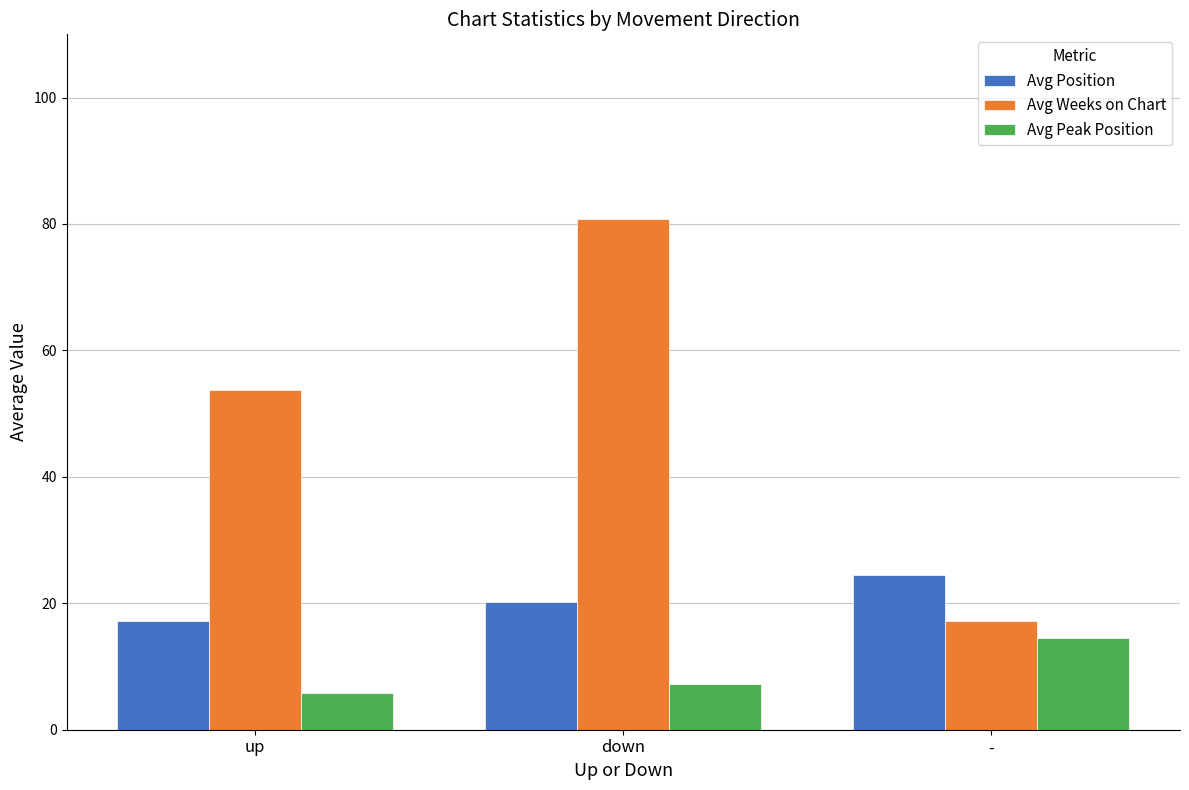

Which series has the largest range (max minus min)?

Avg Weeks on Chart